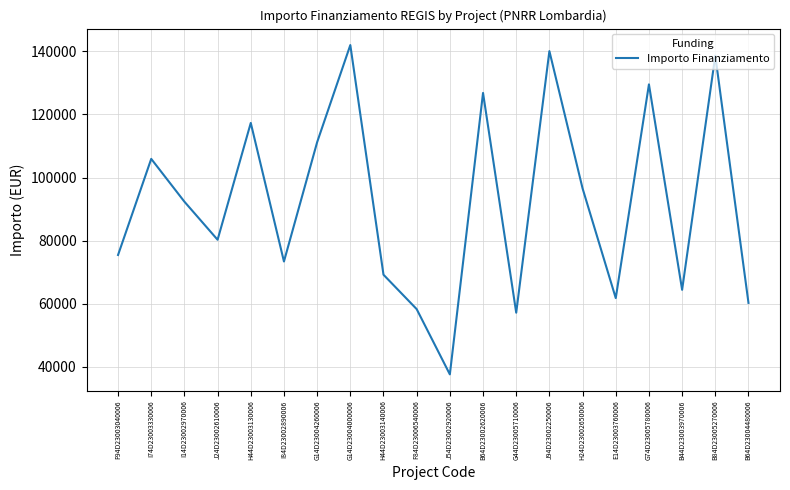

Where is the first local minimum?

J24D23002610006